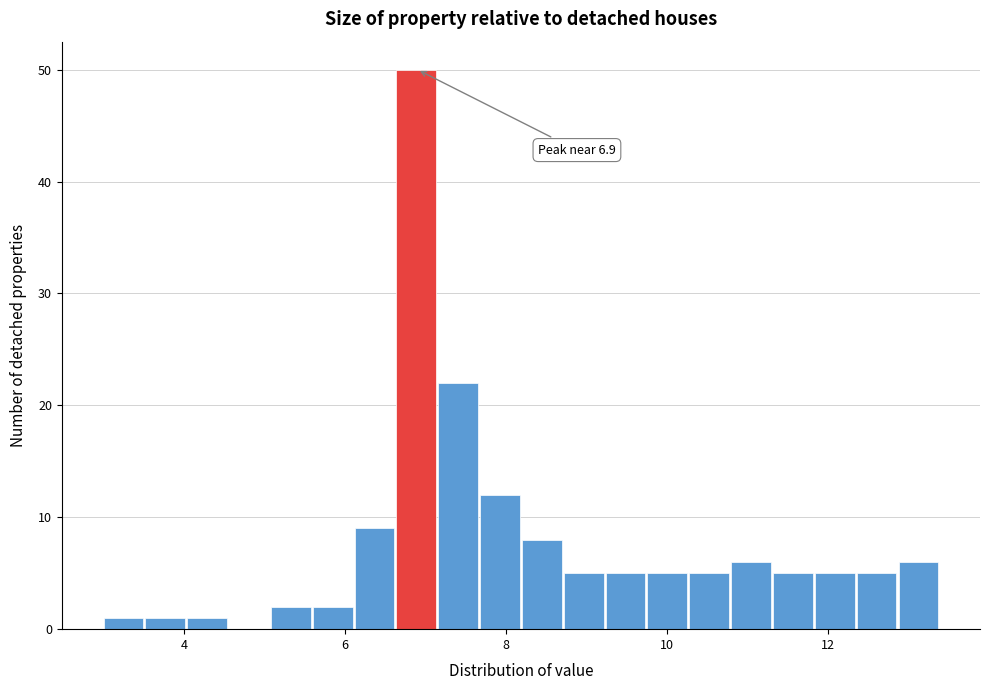

Around what value on the x-axis is the tallest bar? Give the approximate position of its centre, as read against the axis.

6.8